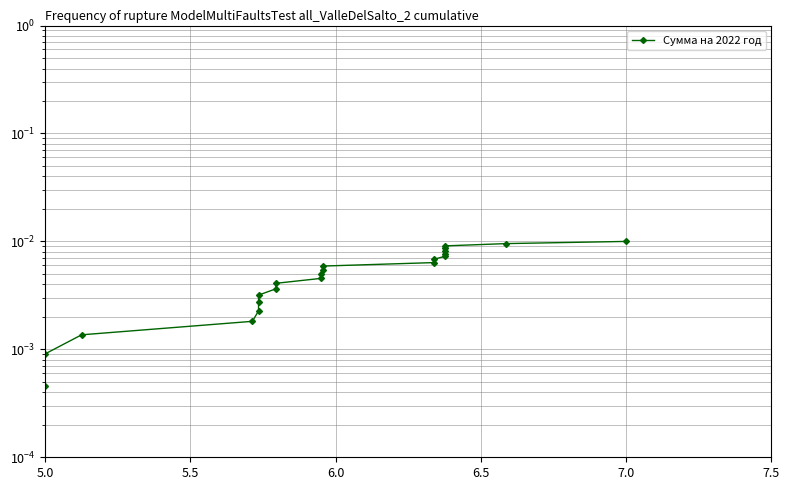

True or false: there are more than 2 points higher than both neighbors.

False